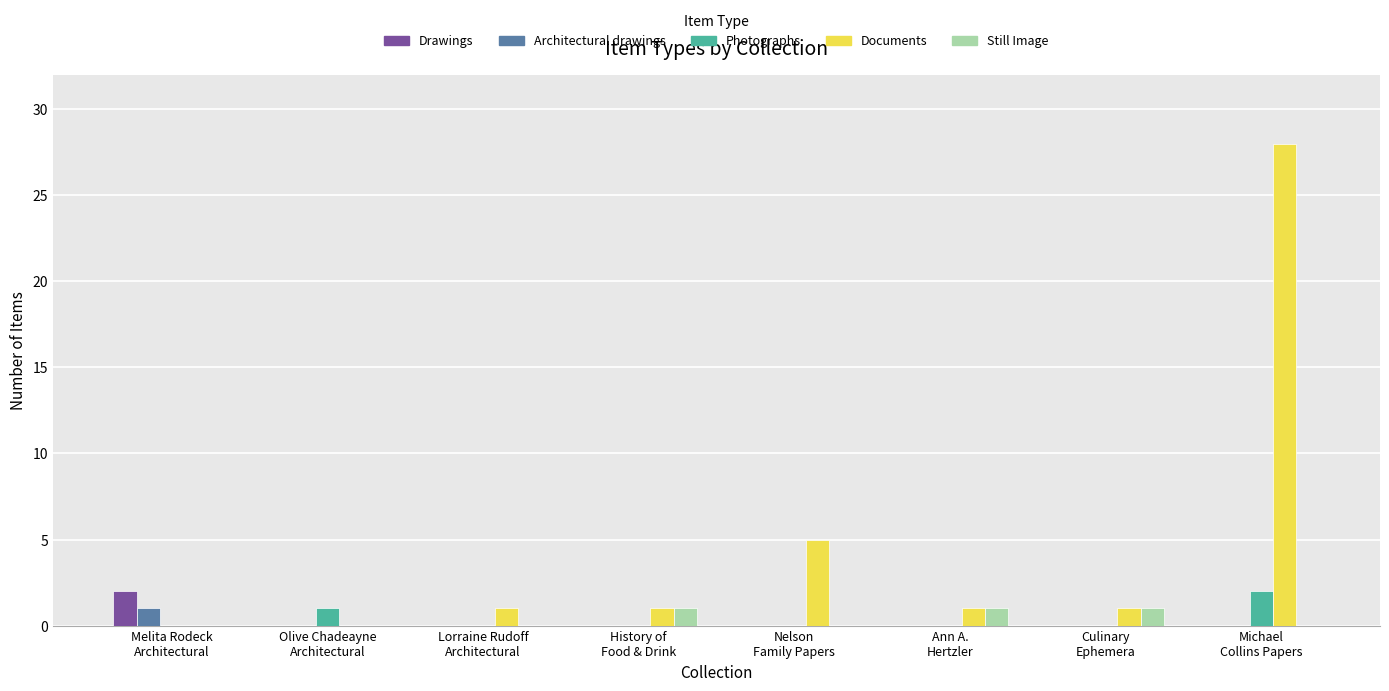

Which series has the largest total across all categories?

Documents